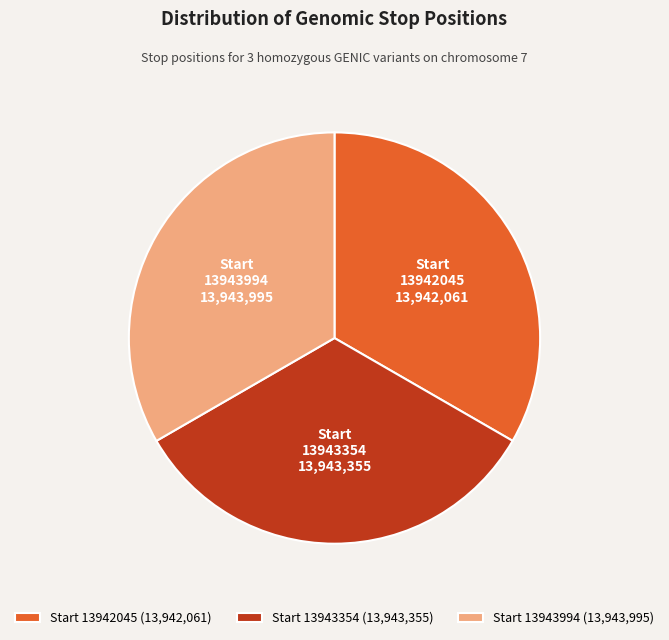

Combined, do Start 13943354 (13,943,355) and Start 13942045 (13,942,061) account for over 50%?

Yes